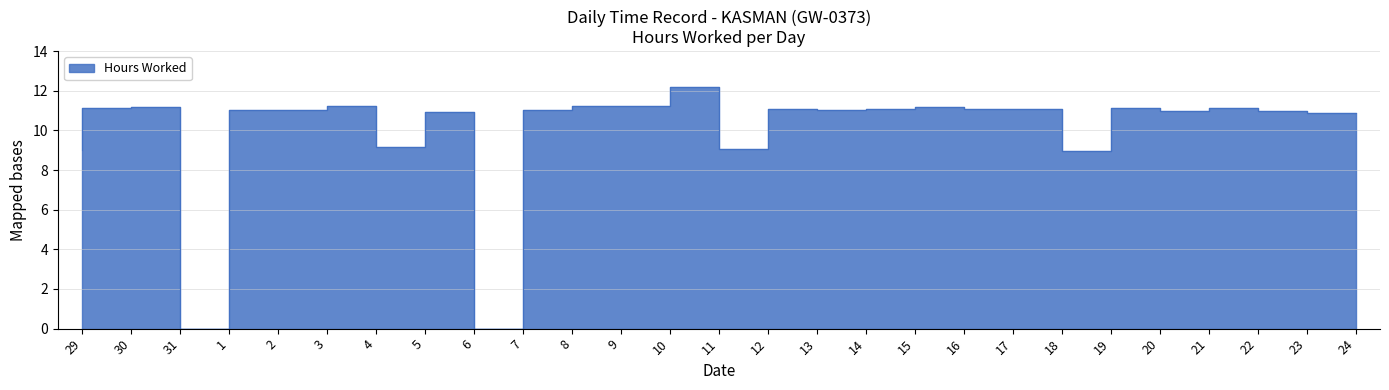

True or false: the data has more than 2 interior local peaks.

True